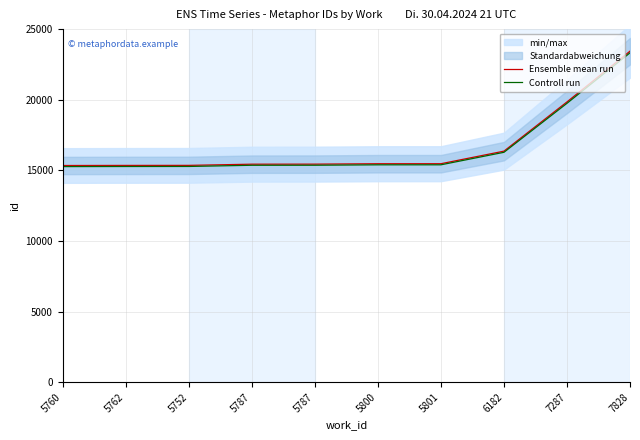

At how many categories does at least one series exceed 15374?

7